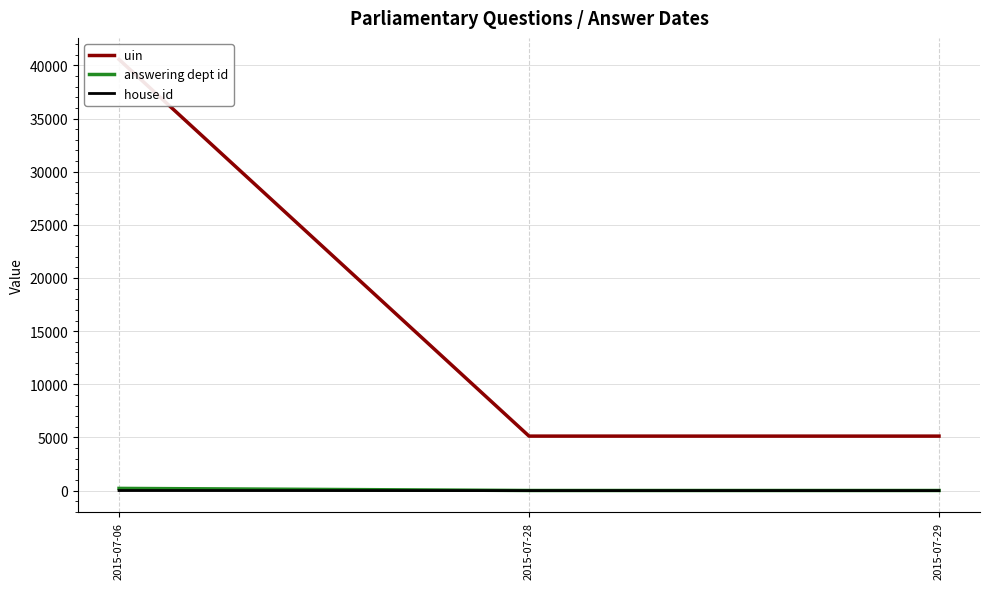

Between 2015-07-06 and 2015-07-29, which series saw the biggest shift?

uin